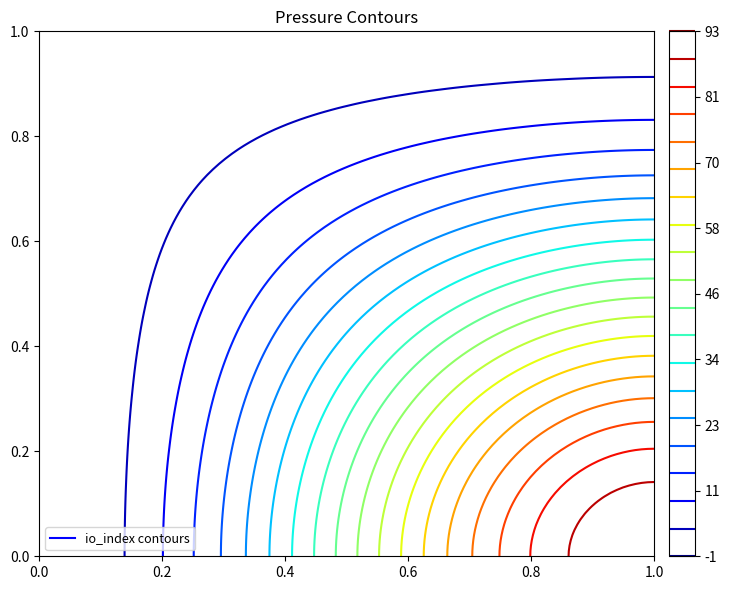

At which category is the sum across all series the highest?

1